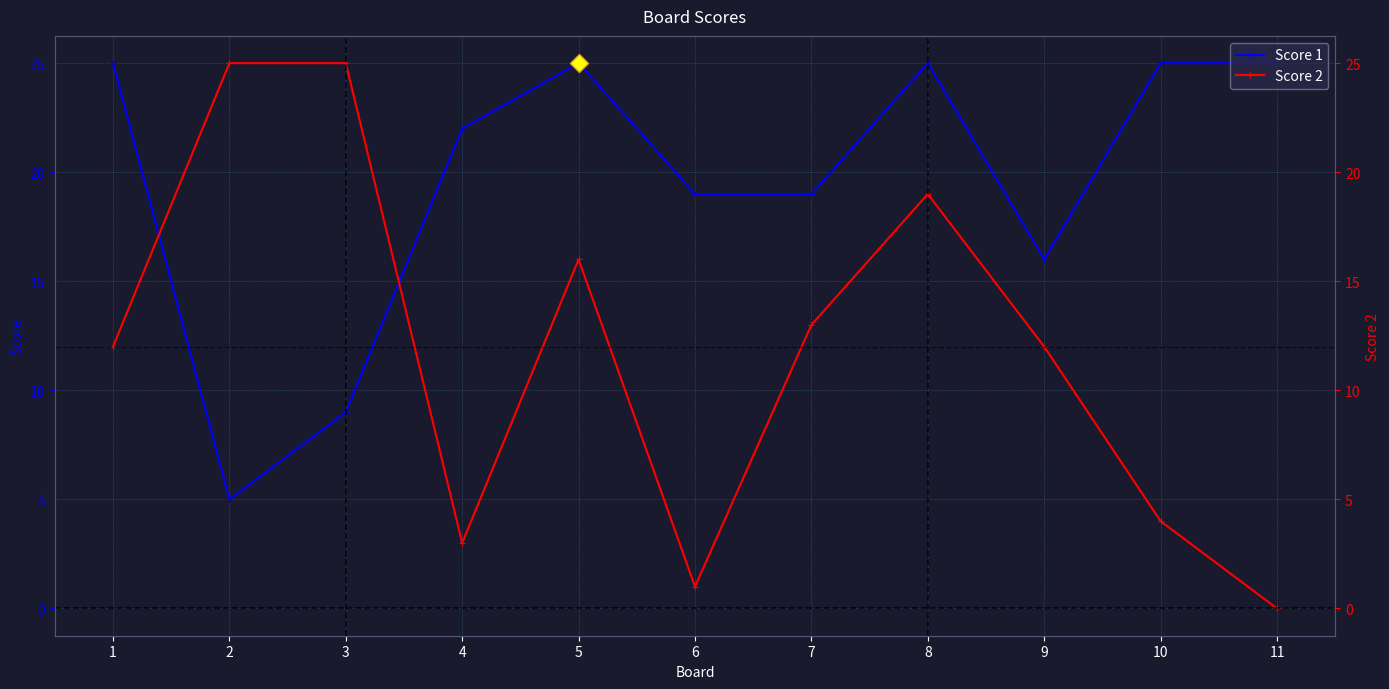

The value of Score 2 at 1 is 12. True or false?

True